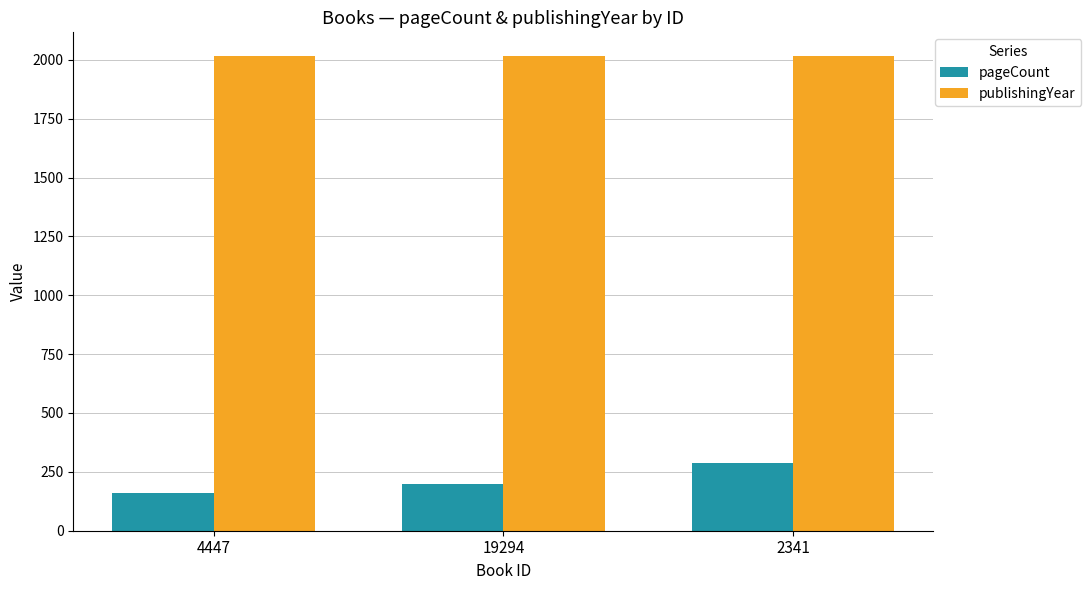

What are all the series names shown in the legend?

pageCount, publishingYear